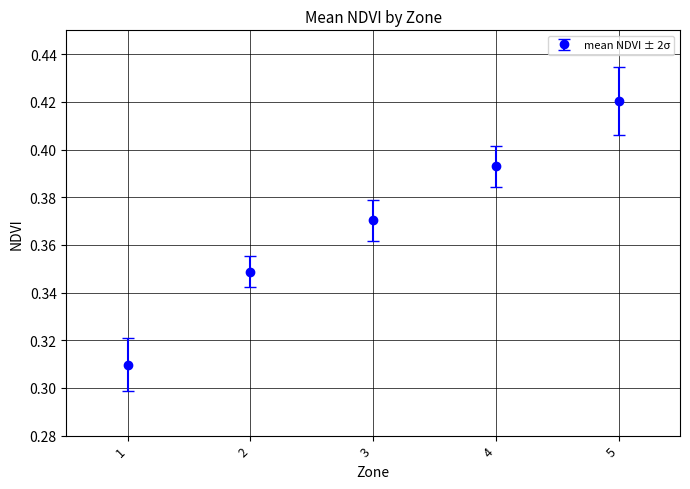

What is the sum of all values?

1.8